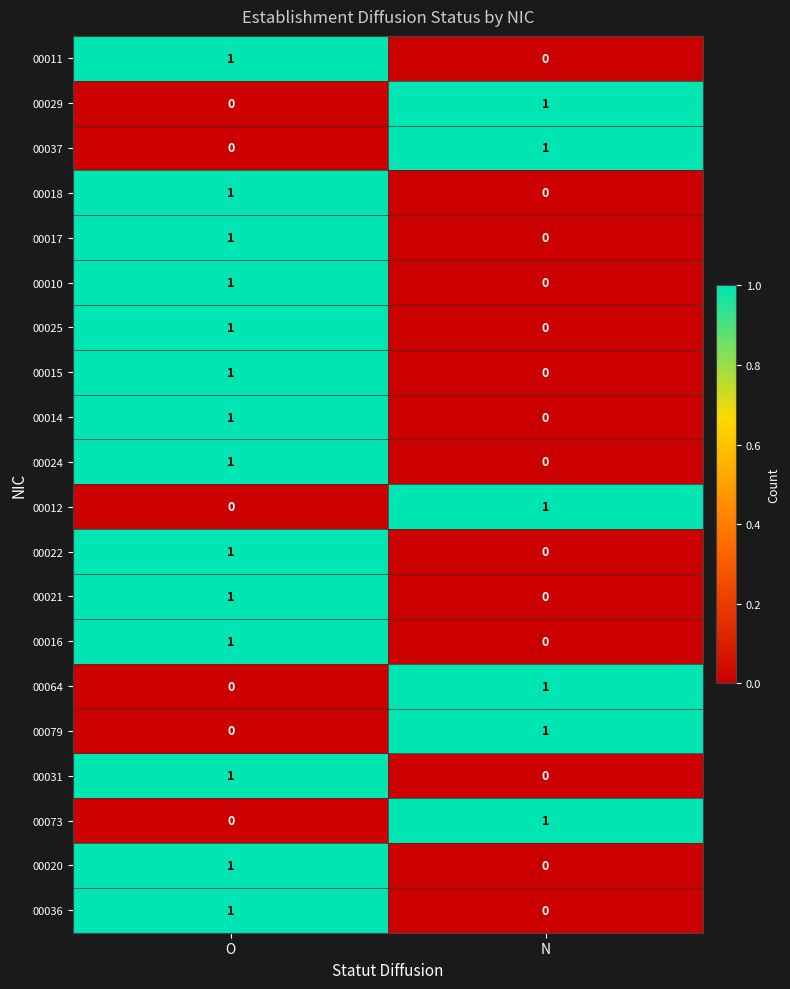

At which label does 00020 reach its peak?

O